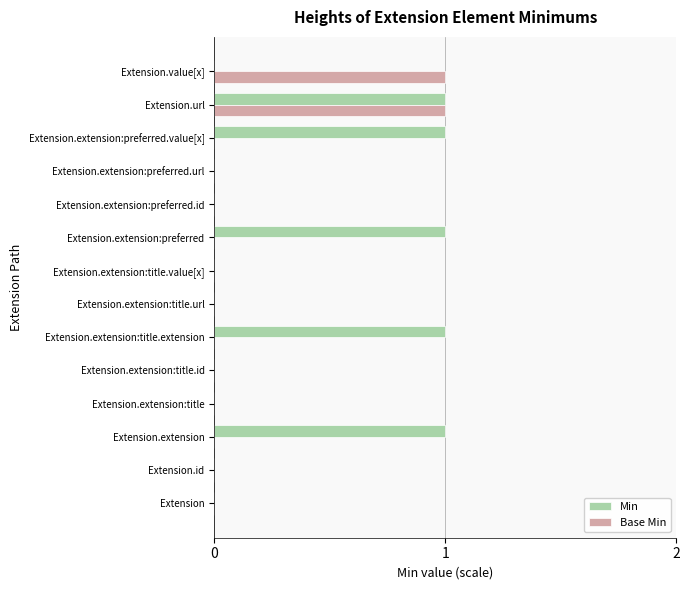

At which category is the sum across all series the highest?

Extension.url